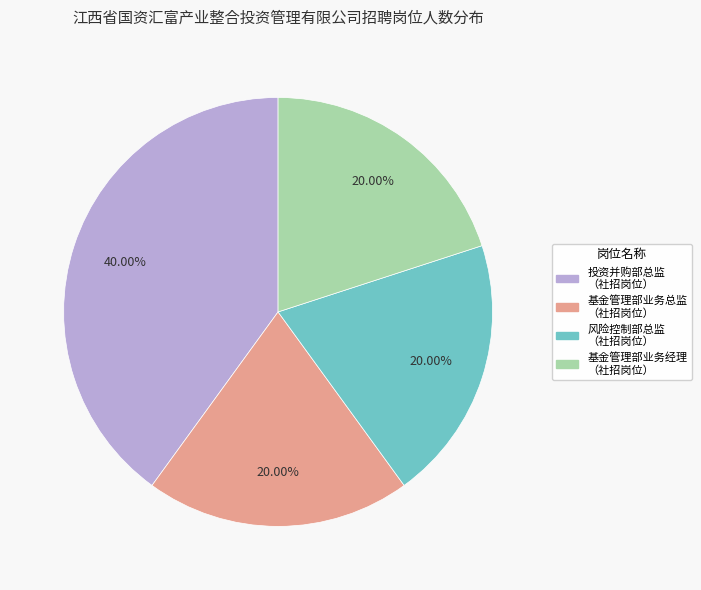

Is there any slice that represents more than half of the pie?

No